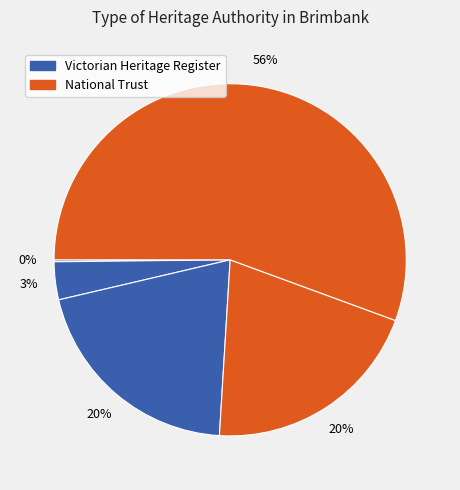

To the nearest percent, what is the average slice percentage?

20%